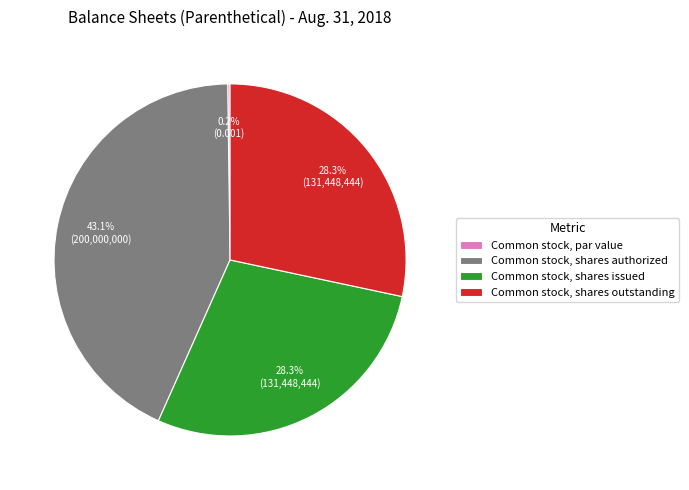

What is the ratio of the value at Common stock, shares outstanding to the value at Common stock, shares authorized?

0.7